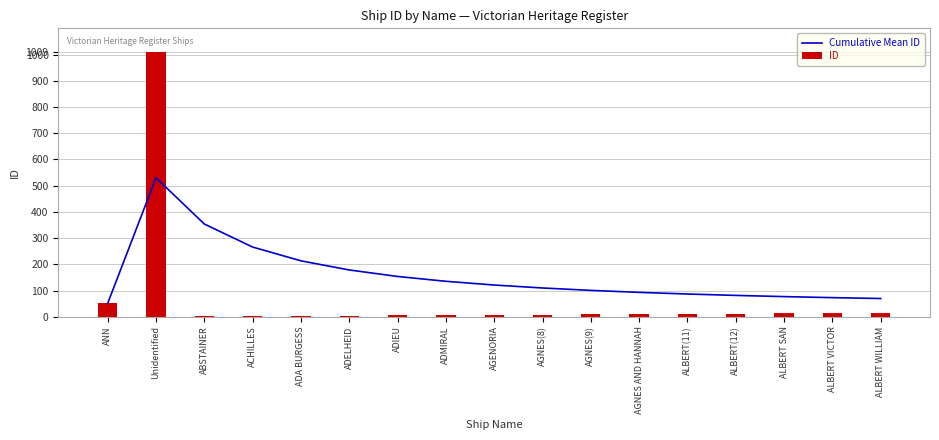

Which series has the largest total across all categories?

Cumulative Mean ID